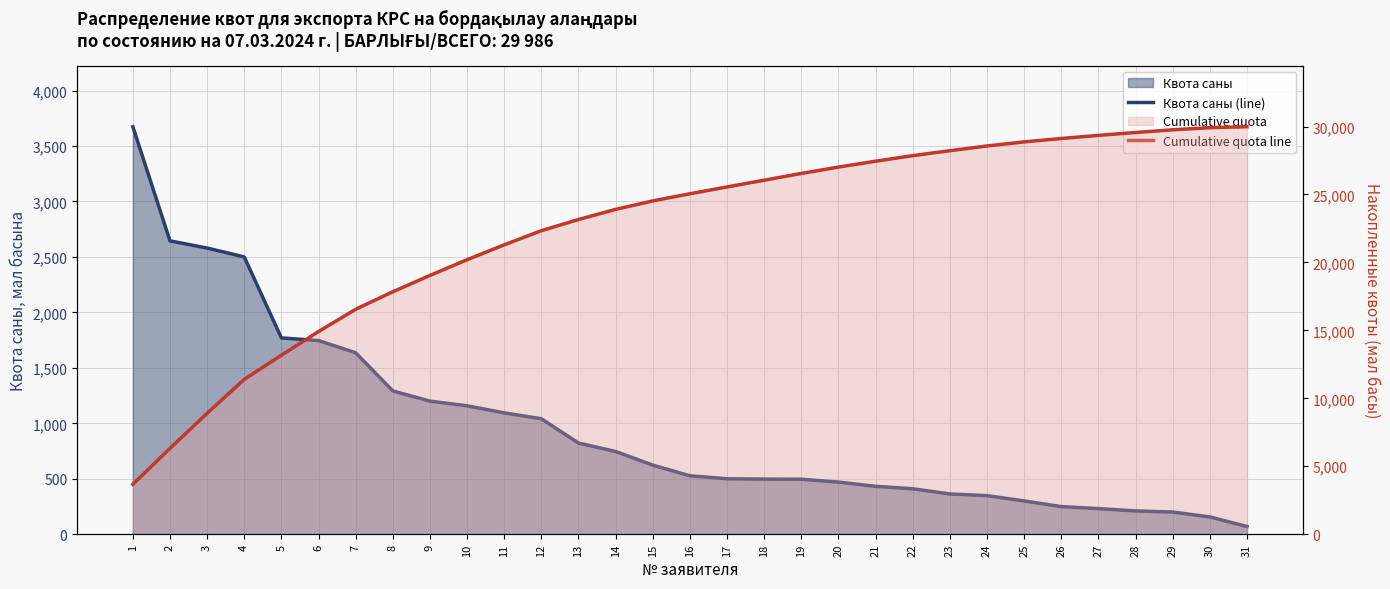

How many lines are shown in the chart?

2